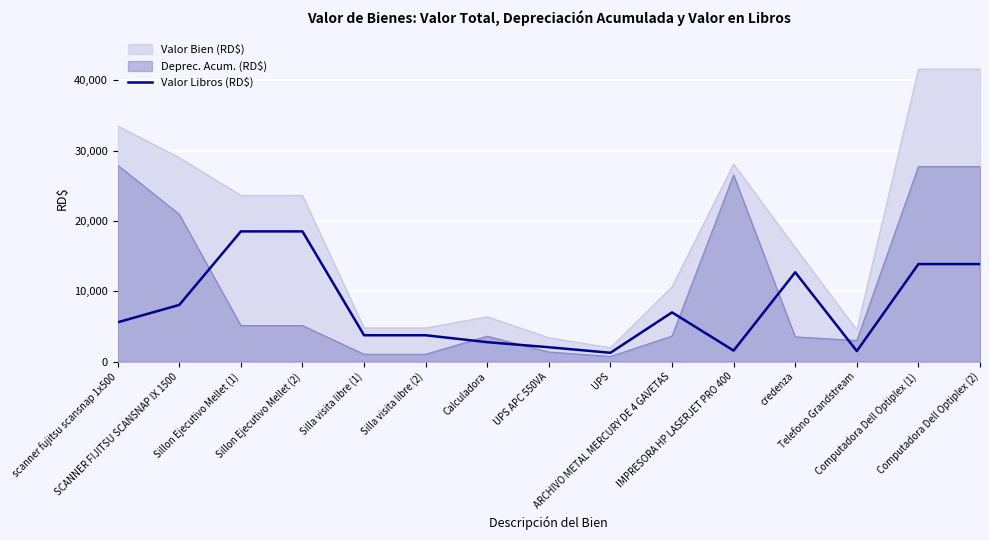

How many values are below 5586?

7